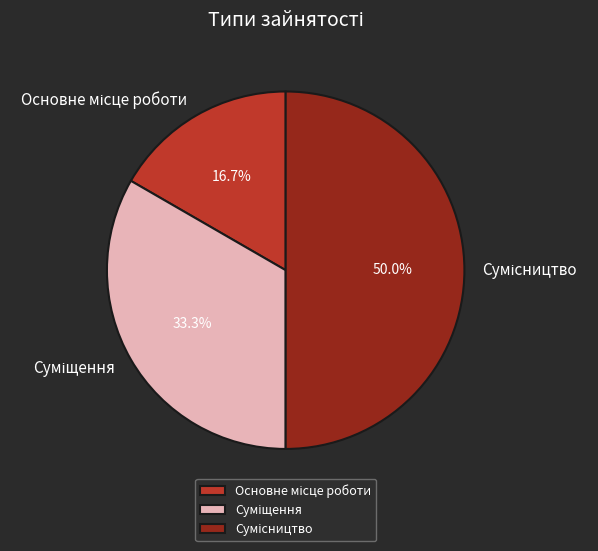

Count the number of slices in the pie.

3